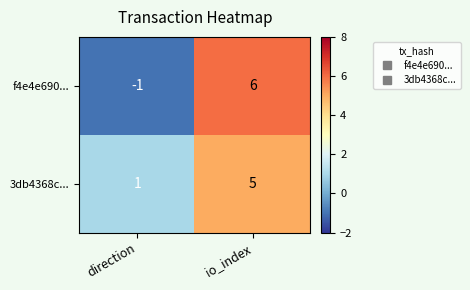

Which series has the largest range (max minus min)?

f4e4e690...